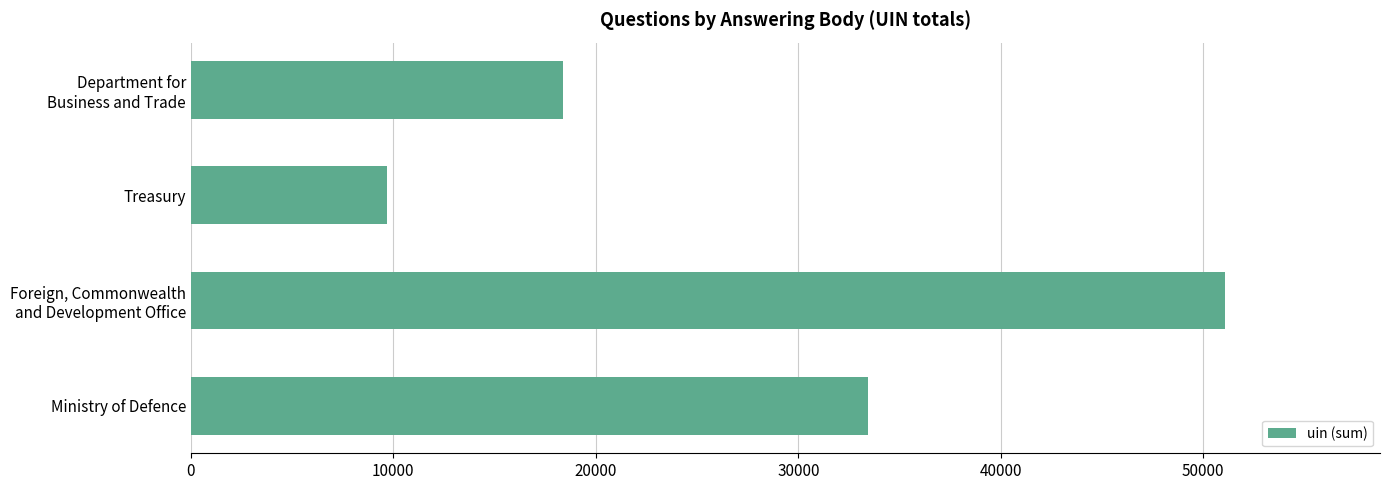

What is the change in value from Ministry of Defence to Treasury?

-23790